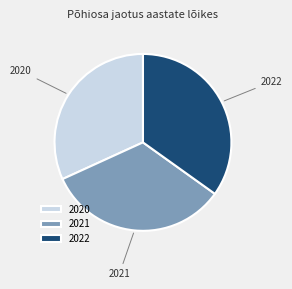

Is it true that 2021 is 33% of the pie?

True